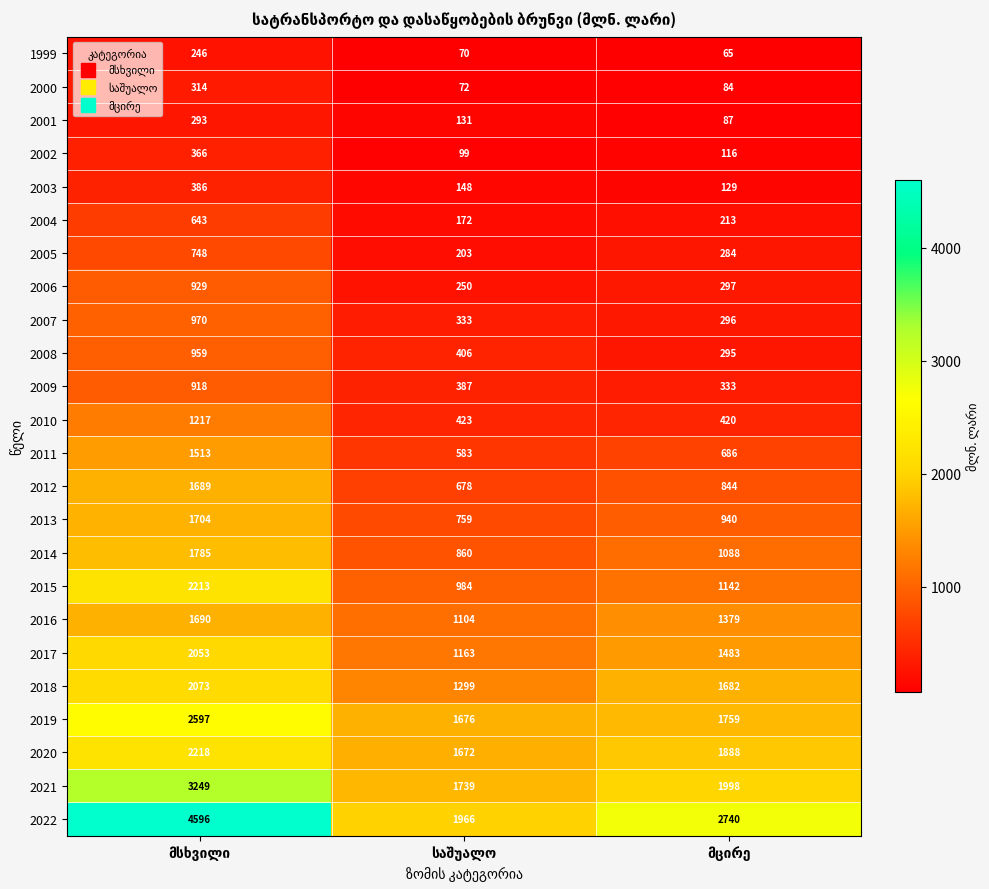

Which series has the largest range (max minus min)?

2022